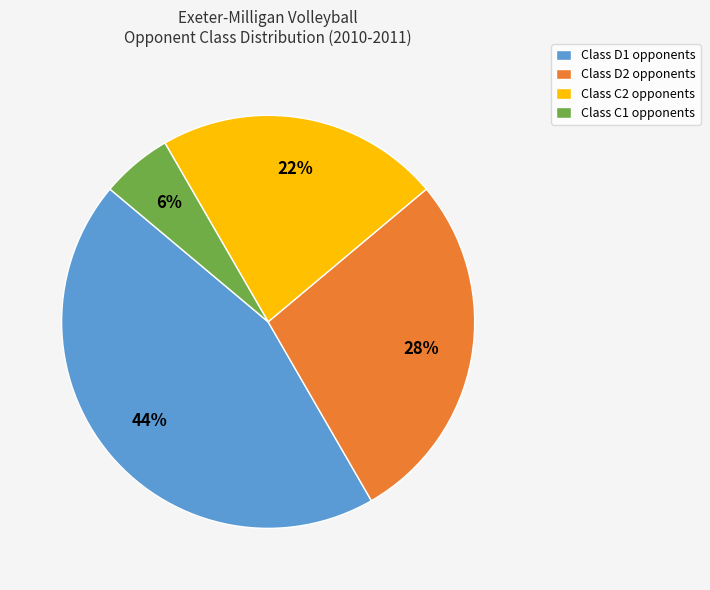

To the nearest percent, what is the combined percentage of Class D2 opponents and Class C2 opponents?

50%